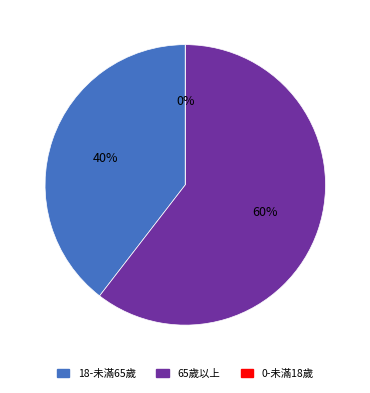

What percentage do 0-未滿18歲 and 65歲以上 together represent?

60.5%